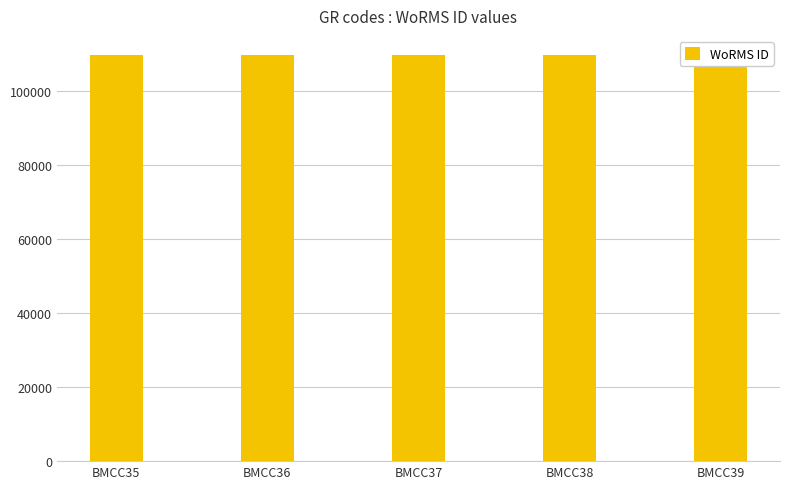

List the labels in order of value, smallest first.

BMCC35, BMCC36, BMCC37, BMCC38, BMCC39